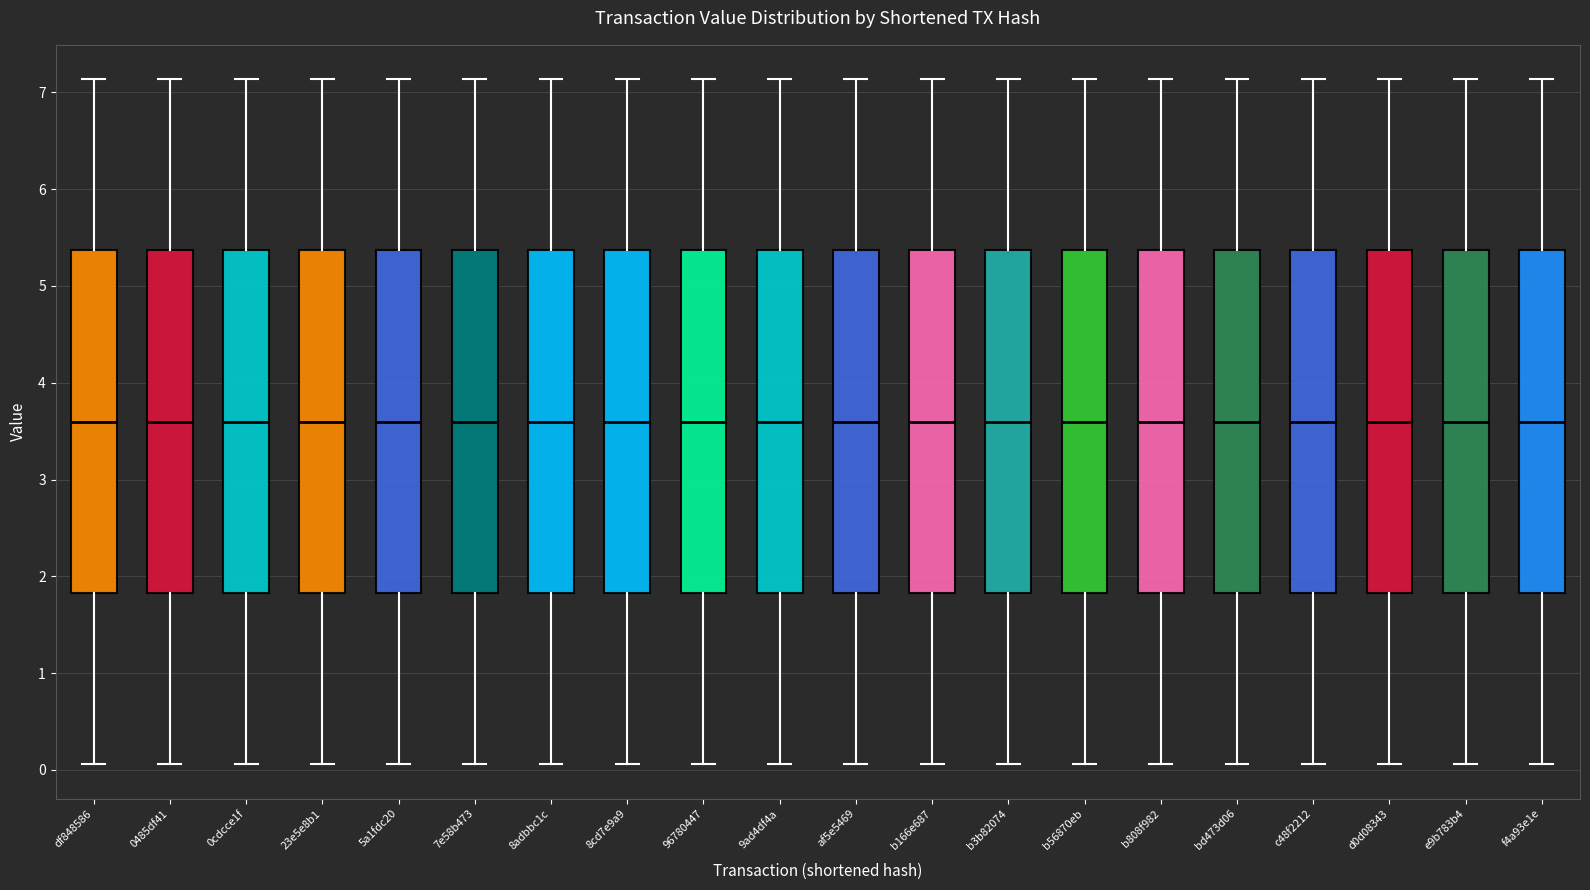

Reading left to right, read every box against the y-axis: the position of its median line, the range the box covers, and the ends of its whiskers. The values are not printed on the chart, so give them approximately, as read against the axis.

df848586: median 3.6, box 1.8 to 5.4, whiskers 0.1 to 7.1
0485df41: median 3.6, box 1.8 to 5.4, whiskers 0.1 to 7.1
0cdcce1f: median 3.6, box 1.8 to 5.4, whiskers 0.1 to 7.1
23e5e8b1: median 3.6, box 1.8 to 5.4, whiskers 0.1 to 7.1
5a1fdc20: median 3.6, box 1.8 to 5.4, whiskers 0.1 to 7.1
7e58b473: median 3.6, box 1.8 to 5.4, whiskers 0.1 to 7.1
8adbbc1c: median 3.6, box 1.8 to 5.4, whiskers 0.1 to 7.1
8cd7e9a9: median 3.6, box 1.8 to 5.4, whiskers 0.1 to 7.1
96780447: median 3.6, box 1.8 to 5.4, whiskers 0.1 to 7.1
9ad4df4a: median 3.6, box 1.8 to 5.4, whiskers 0.1 to 7.1
af5e5469: median 3.6, box 1.8 to 5.4, whiskers 0.1 to 7.1
b166e687: median 3.6, box 1.8 to 5.4, whiskers 0.1 to 7.1
b3b82074: median 3.6, box 1.8 to 5.4, whiskers 0.1 to 7.1
b56870eb: median 3.6, box 1.8 to 5.4, whiskers 0.1 to 7.1
b808f982: median 3.6, box 1.8 to 5.4, whiskers 0.1 to 7.1
bd473d06: median 3.6, box 1.8 to 5.4, whiskers 0.1 to 7.1
c48f2212: median 3.6, box 1.8 to 5.4, whiskers 0.1 to 7.1
d0d08343: median 3.6, box 1.8 to 5.4, whiskers 0.1 to 7.1
e9b783b4: median 3.6, box 1.8 to 5.4, whiskers 0.1 to 7.1
f4a93e1e: median 3.6, box 1.8 to 5.4, whiskers 0.1 to 7.1